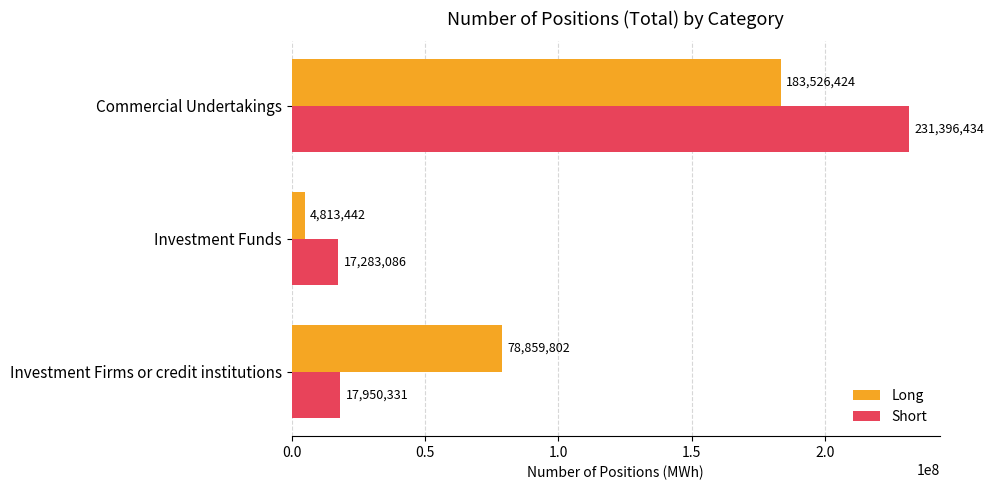

What is the maximum value for Long?

183526424